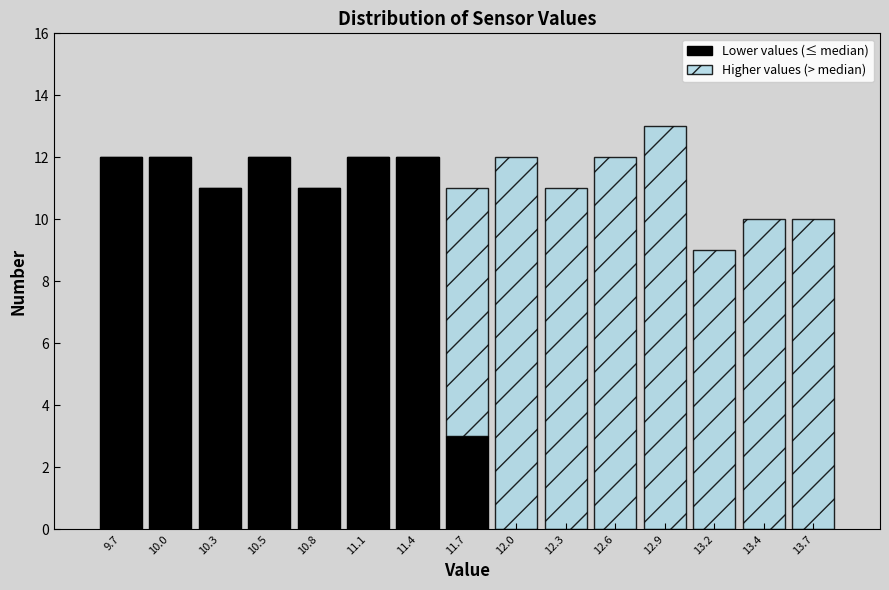

Reading left to right, what are the values for Lower values (≤ median)?

9.7=12	10.0=12	10.3=11	10.5=12	10.8=11	11.1=12	11.4=12	11.7=3	12.0=0	12.3=0	12.6=0	12.9=0	13.2=0	13.4=0	13.7=0